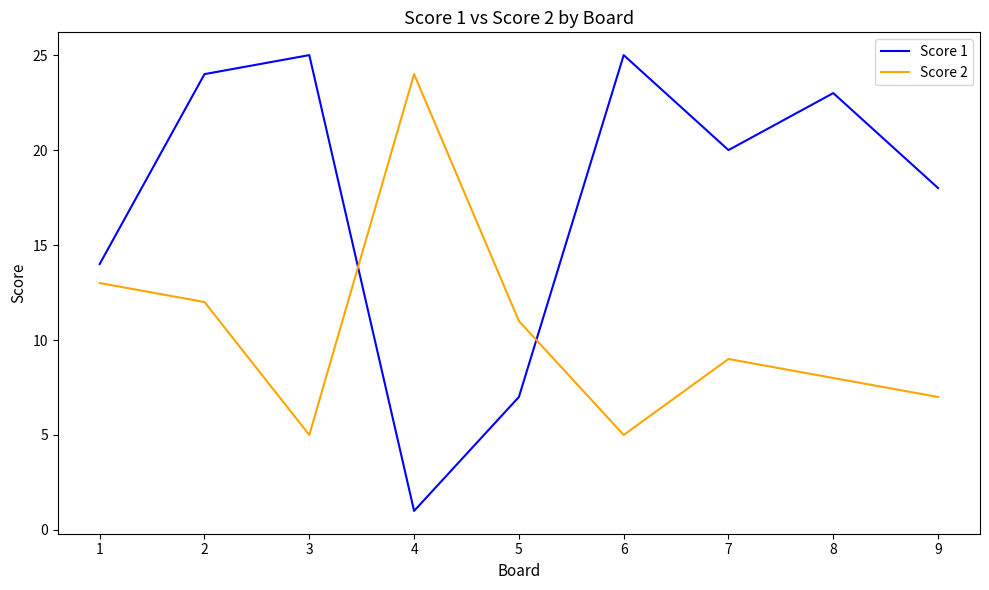

At which category is the sum across all series the highest?

2